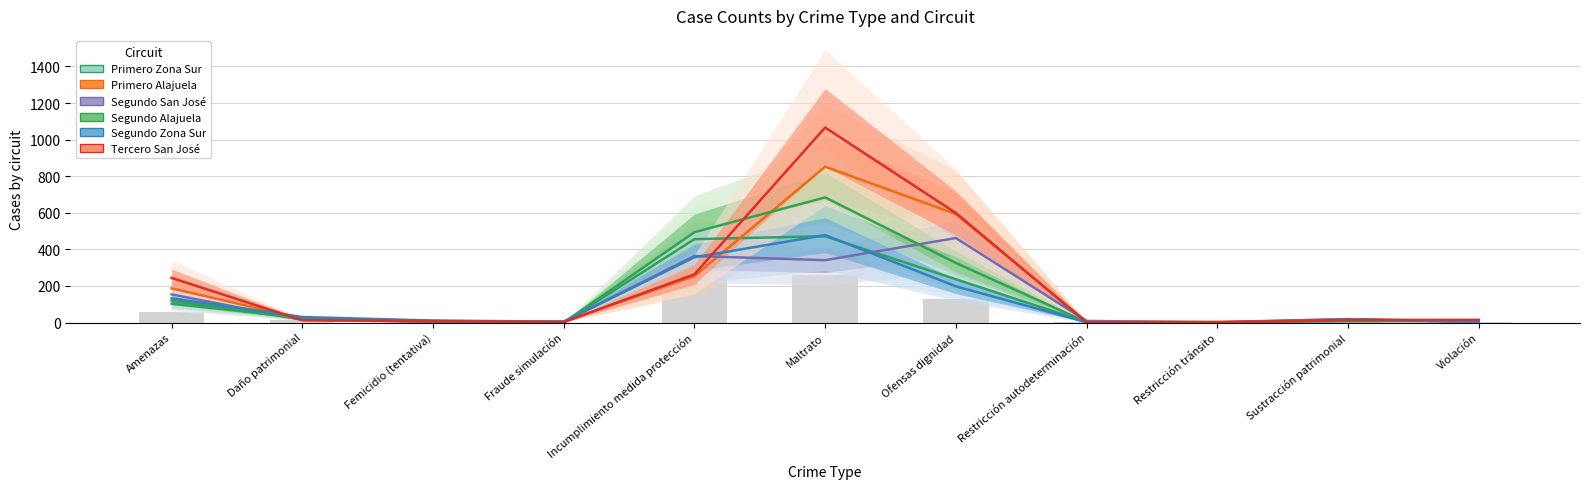

Reading left to right, extract all data points from this chart.

Primero Zona Sur: 103	26	8	0	456	472	237	2	3	7	10
Primero Alajuela: 187	22	8	5	254	852	593	5	3	18	4
Segundo San José: 154	14	4	6	364	341	462	9	1	19	5
Segundo Alajuela: 119	19	6	0	494	684	326	2	0	10	7
Segundo Zona Sur: 132	30	11	5	357	478	198	2	0	16	4
Tercero San José: 244	13	8	2	264	1066	599	1	1	14	15